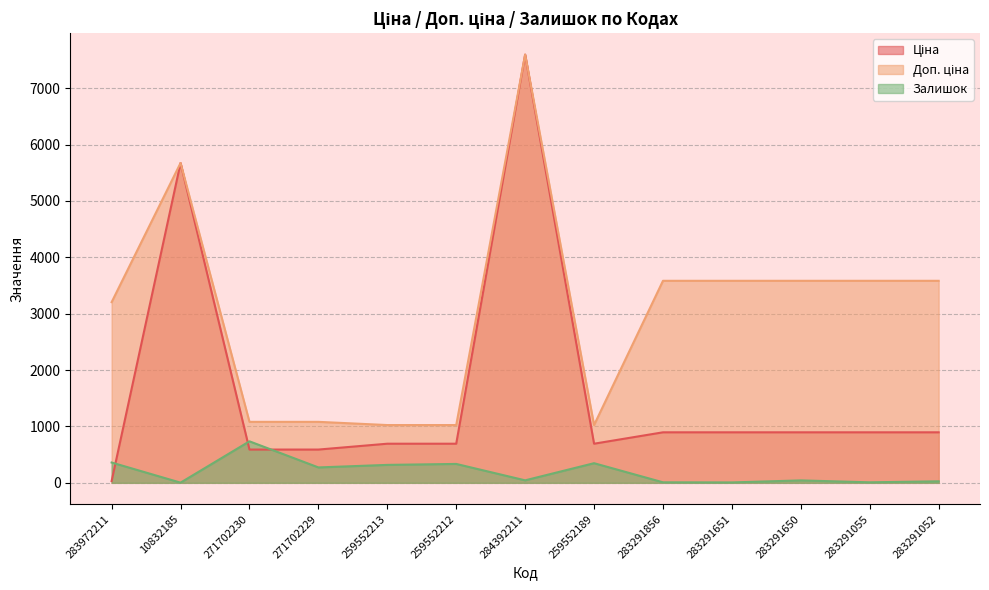

How many interior local valleys does the Залишок series have?

5